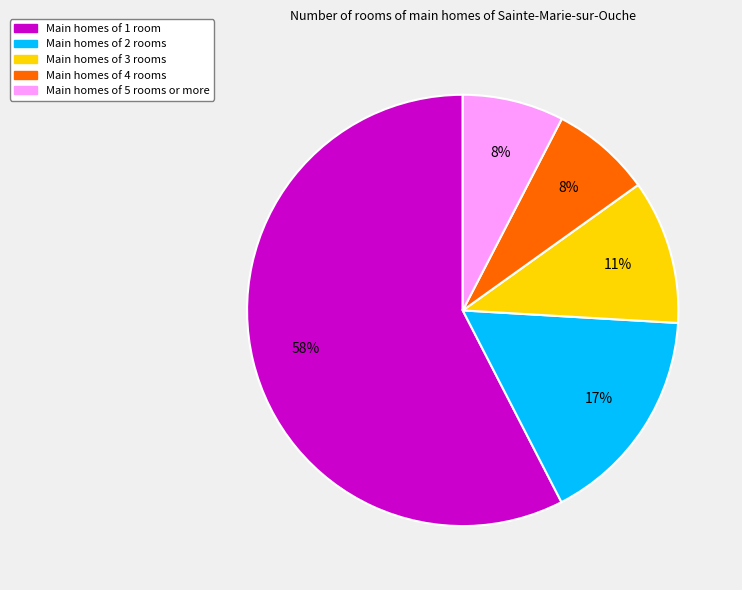

Does any single category account for the majority?

Yes